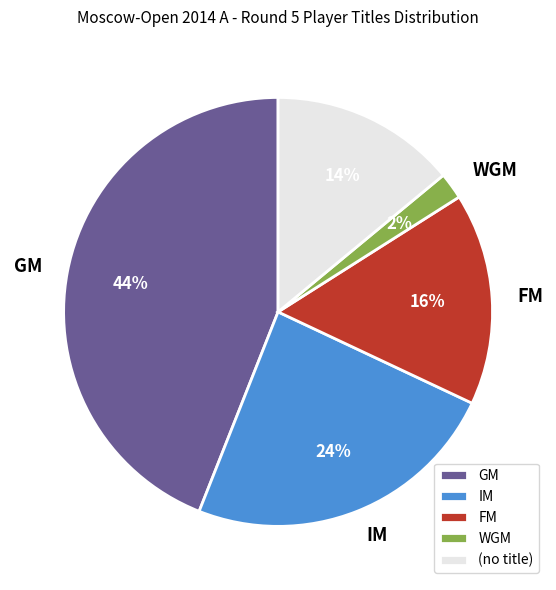

To the nearest percent, what percentage of the pie is GM?

44%